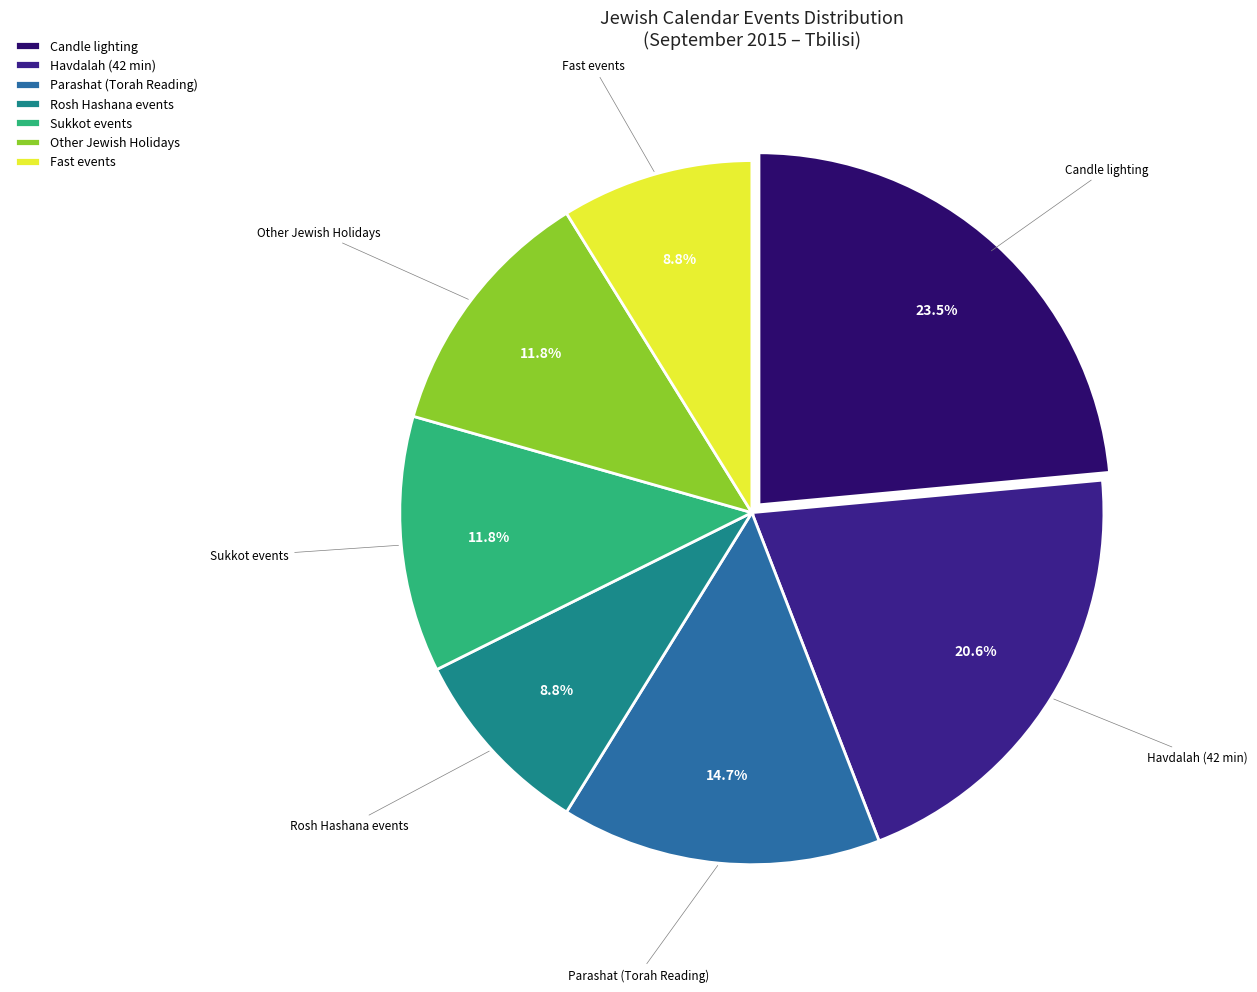

Which category has the biggest portion of the pie?

Candle lighting